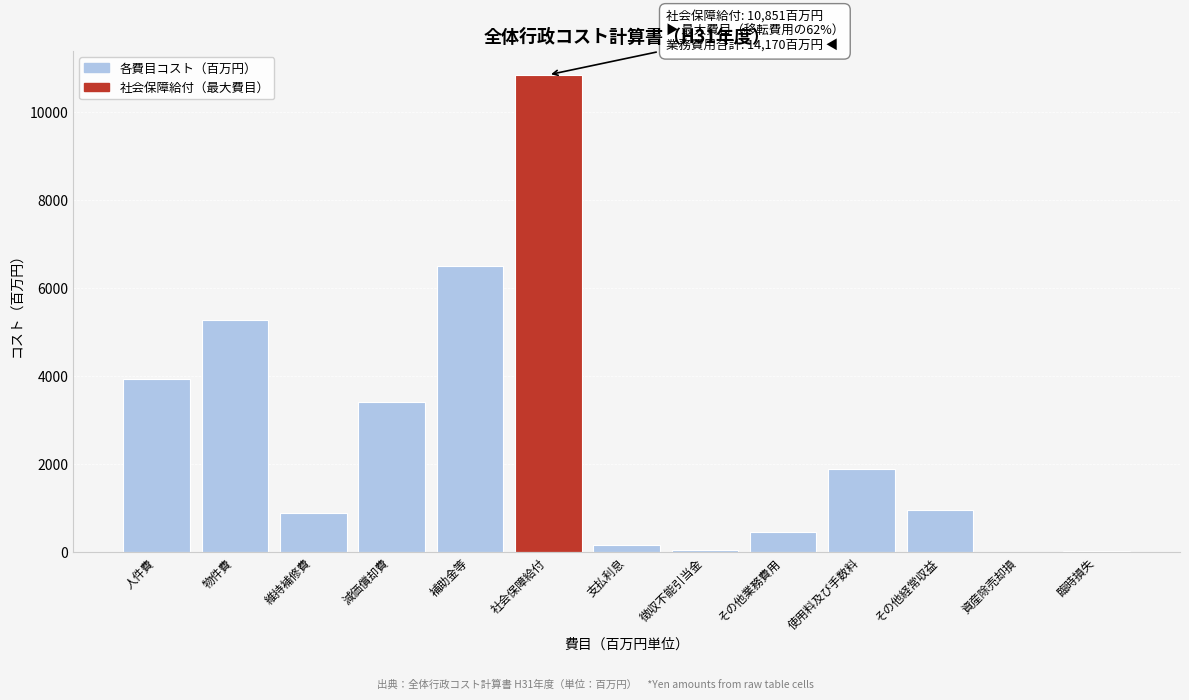

What is the change in value from 人件費 to 補助金等?

+2566